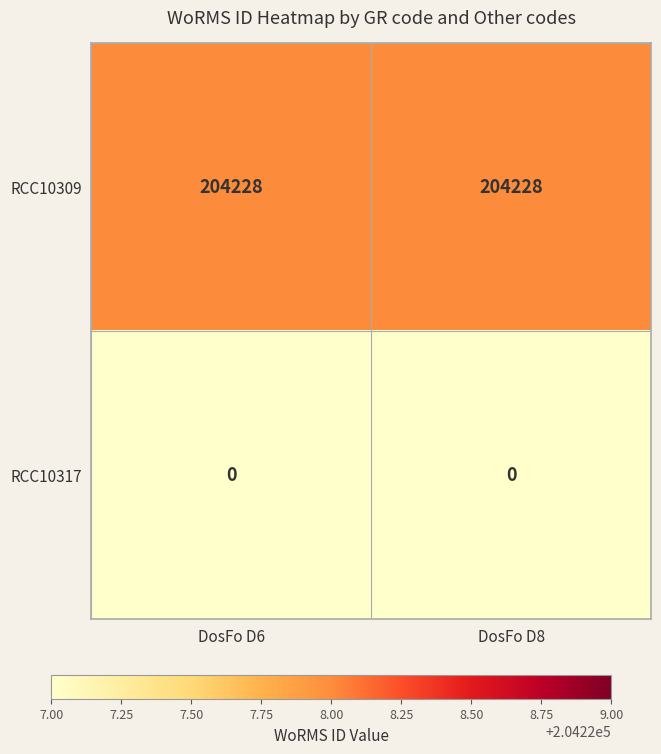

Is it true that RCC10317 equals 0 at DosFo D8?

True